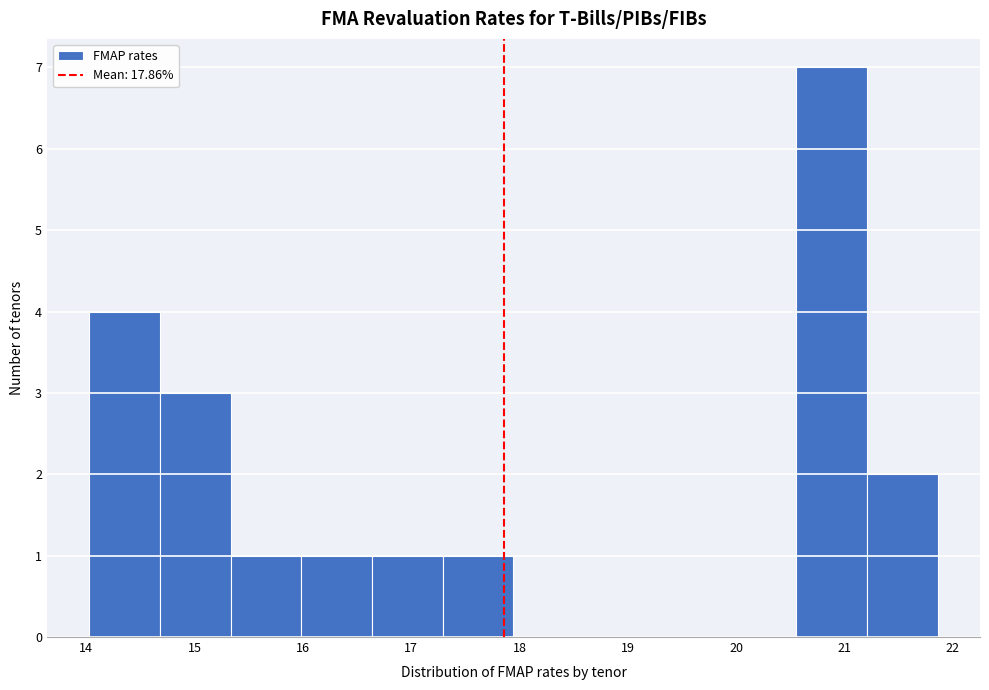

How tall is the bar that spans 16.6 to 17.3 on the x-axis? Neither the bar edges nor the heights are printed on the chart, so give them approximately, as read against the axes.

1